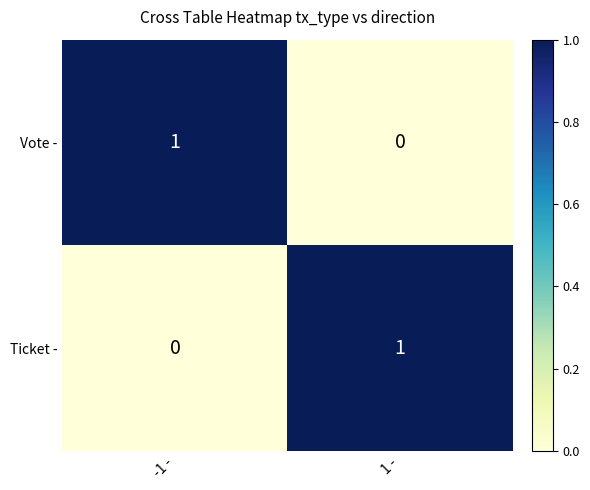

Is it true that Ticket - equals 0 at -1 -?

True